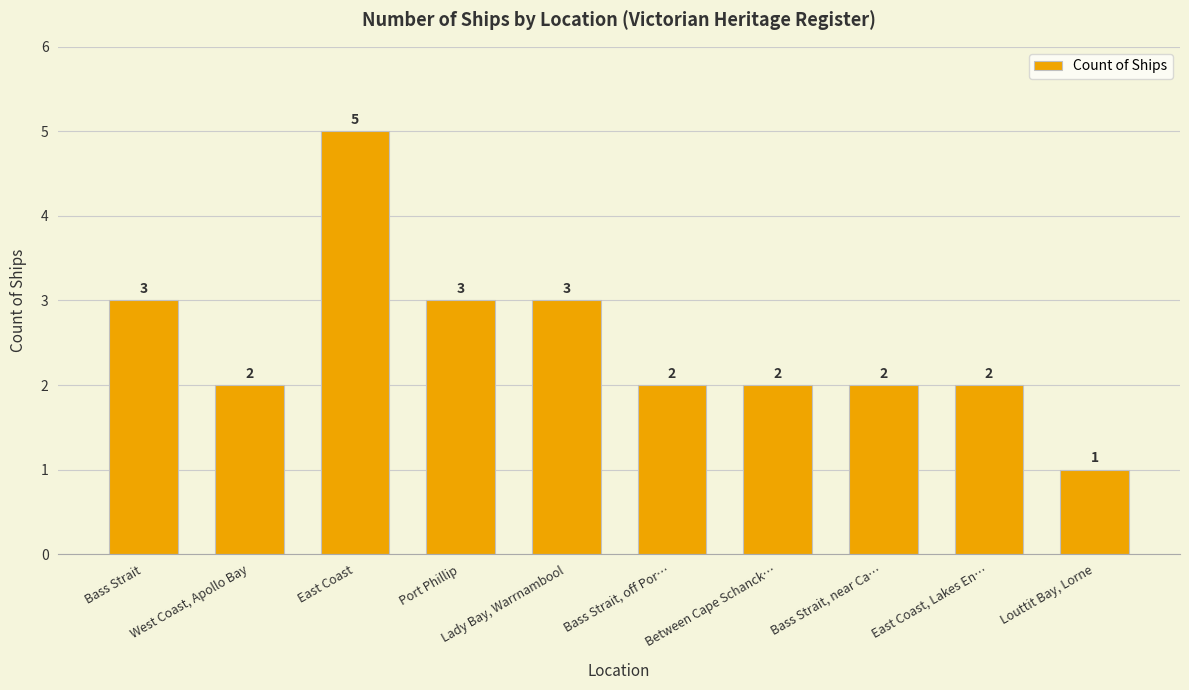

How many categories are shown in the chart?

10